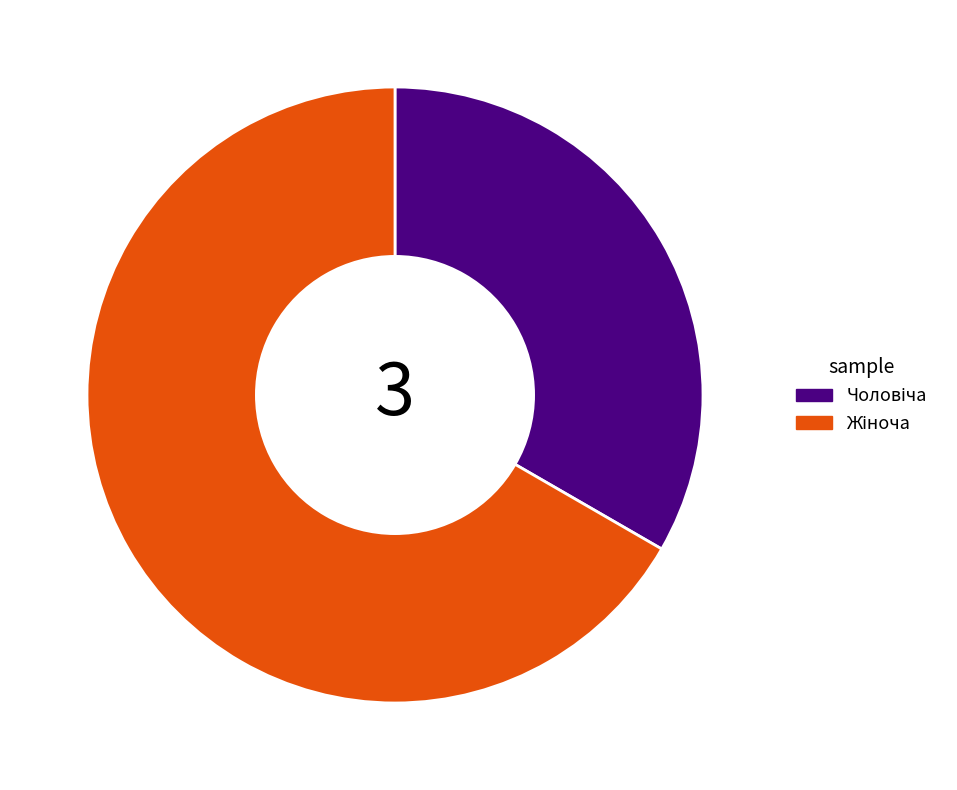

How many segments does this pie chart have?

2